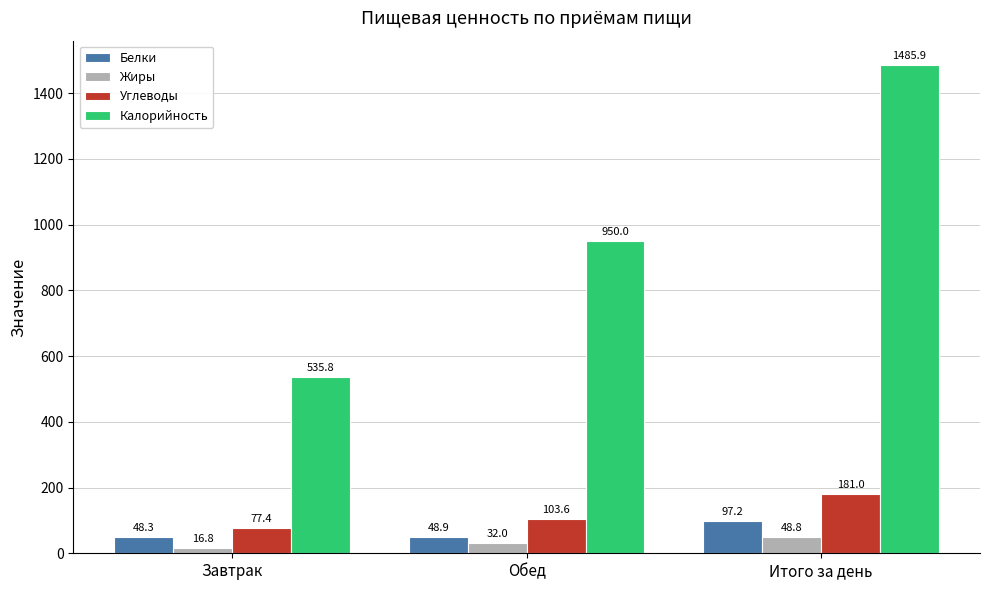

At how many categories does at least one series exceed 131?

3